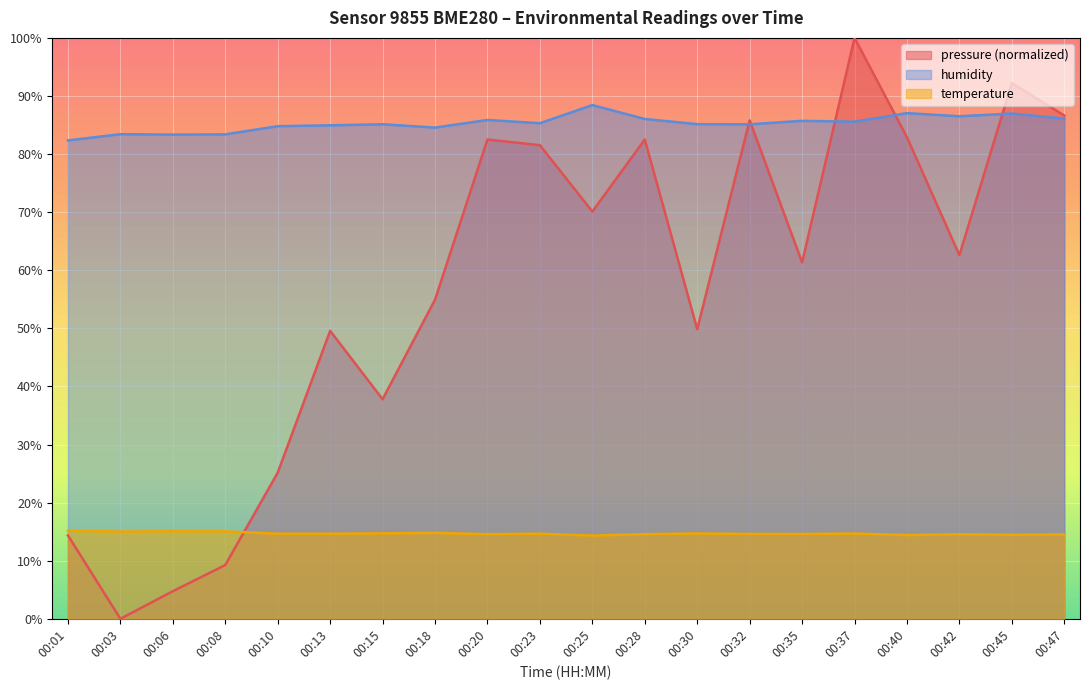

In temperature, how many points are higher than both neighbors (excluding endpoints)?

6